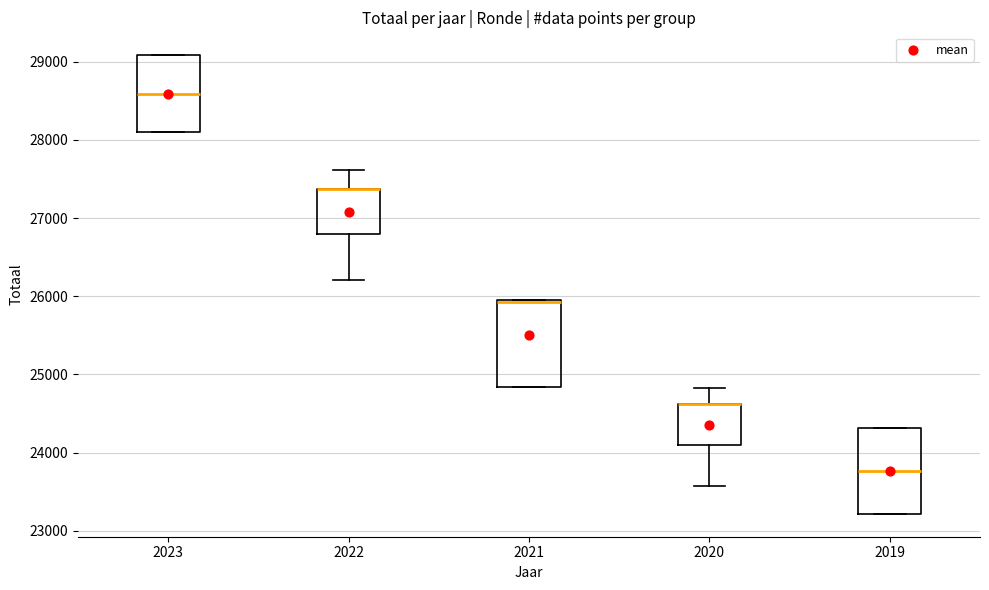

Reading left to right, transcribe this box plot: for each box, give where its median line is, the range the box spans, and where its two whiskers end, as read against the y-axis. The values are not printed on the chart, so give them approximately, as read against the axis.

2023: median 28600, box 28100 to 29100, whiskers 28100 to 29100
2022: median 27400 (drawn on the box's upper edge), box 26800 to 27400, whiskers 26200 to 27600
2021: median 25900, box 24800 to 26000, whiskers 24800 to 26000
2020: median 24600 (drawn on the box's upper edge), box 24100 to 24600, whiskers 23600 to 24800
2019: median 23800, box 23200 to 24300, whiskers 23200 to 24300